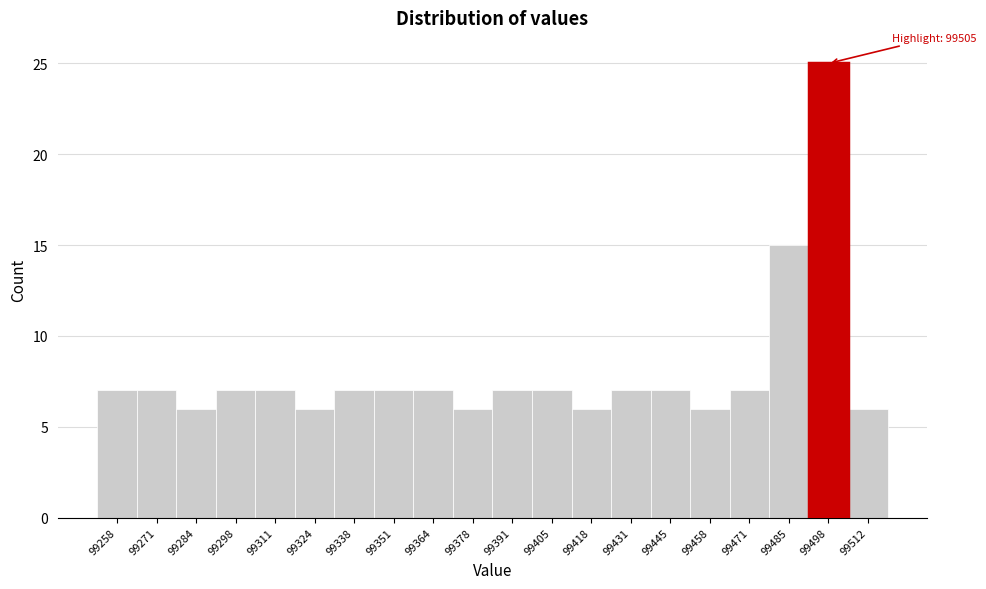

Reading left to right, list all the values displayed in this chart.

7	7	6	7	7	6	7	7	7	6	7	7	6	7	7	6	7	15	25	6